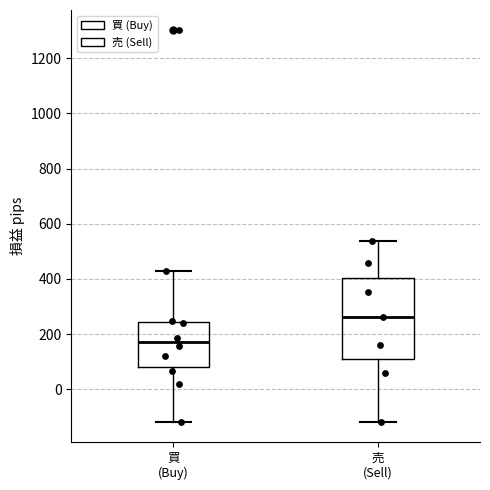

Which box has the highest median line?

売 (Sell)